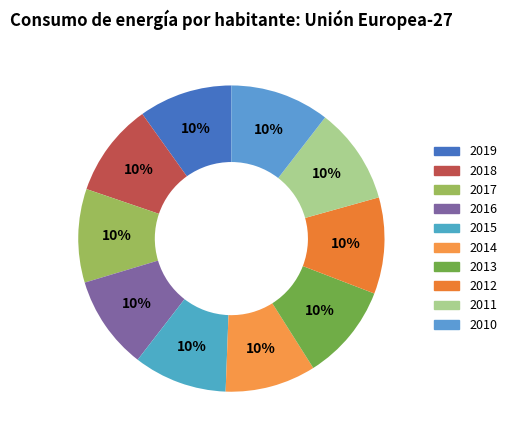

What percentage is NOT represented by 2017?

90.1%